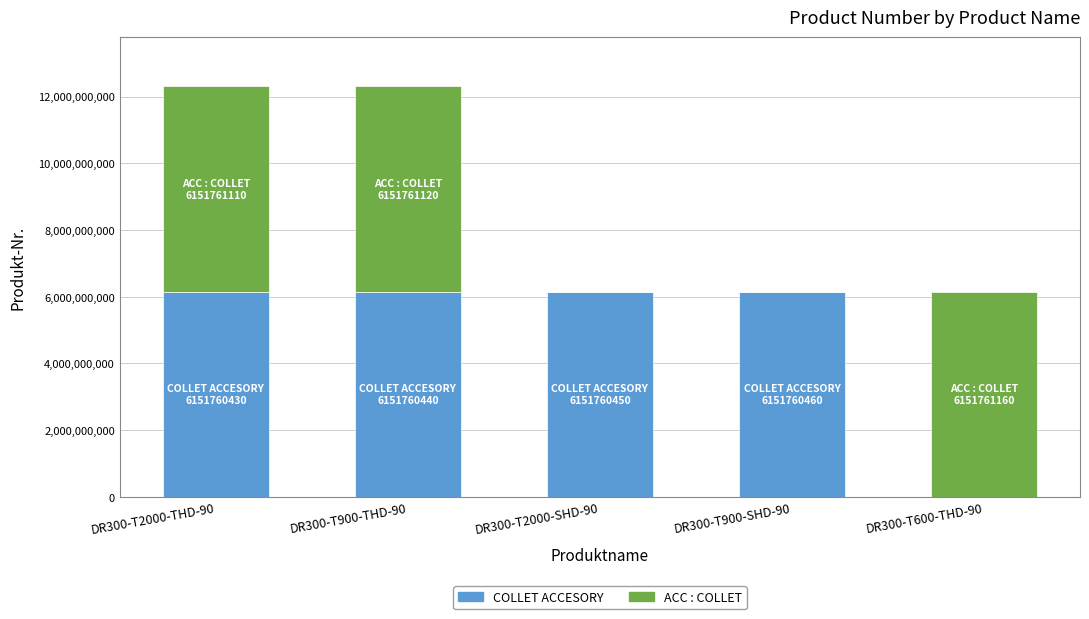

Are the bars grouped side by side (vs. stacked)?

No